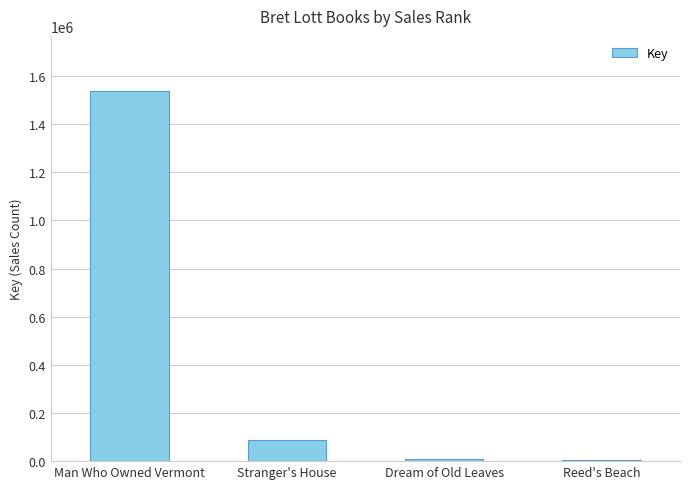

At which label is the value closest to 769834?

Stranger's House